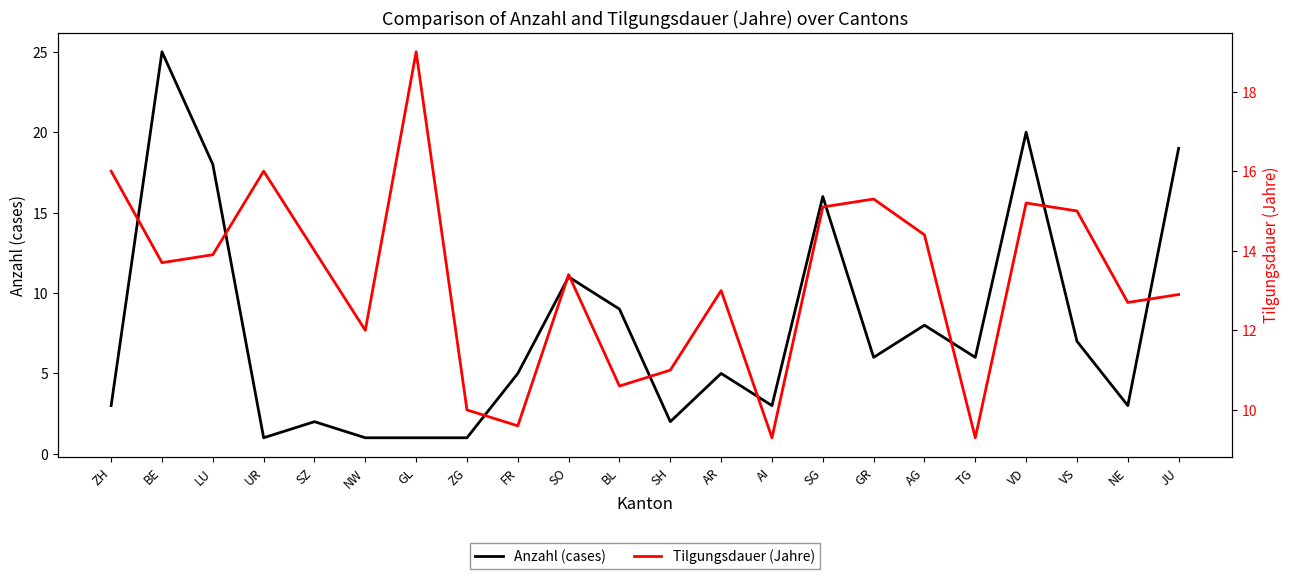

What are all the series names shown in the legend?

Anzahl (cases), Tilgungsdauer (Jahre)